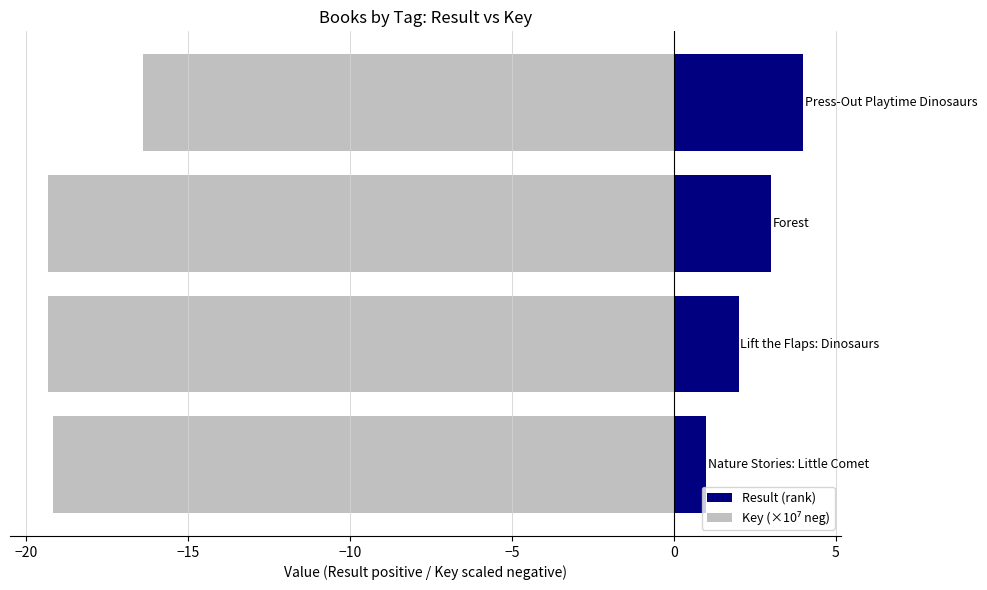

List the series in order of their overall mean, highest first.

Result (rank), Key (×10⁷ neg)